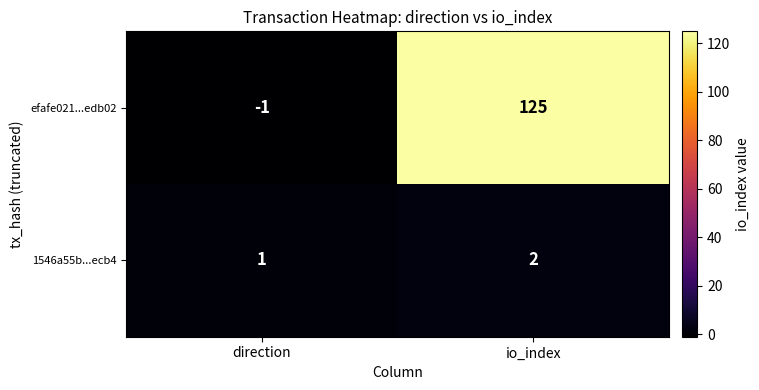

At which label does 1546a55b...ecb4 reach its minimum?

direction